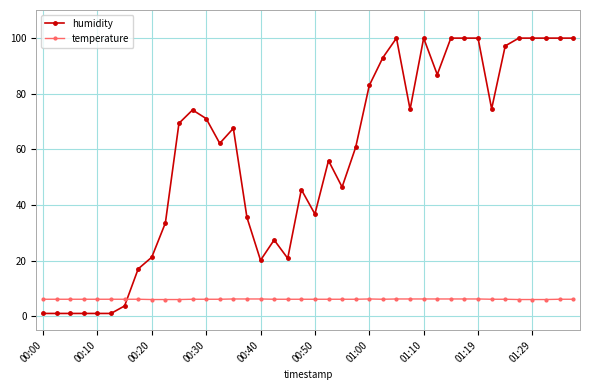

How many distinct data groups are displayed?

2